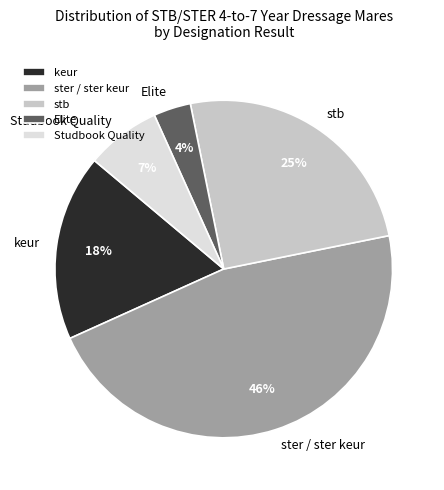

Combined, do ster / ster keur and stb account for over 50%?

Yes